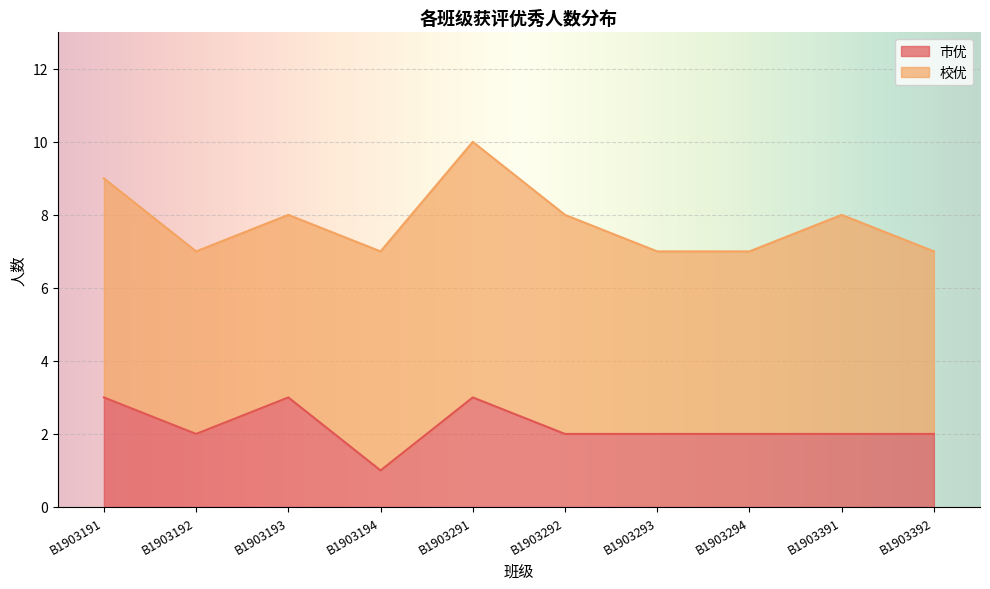

What is the value of the 1st point from the left?

3